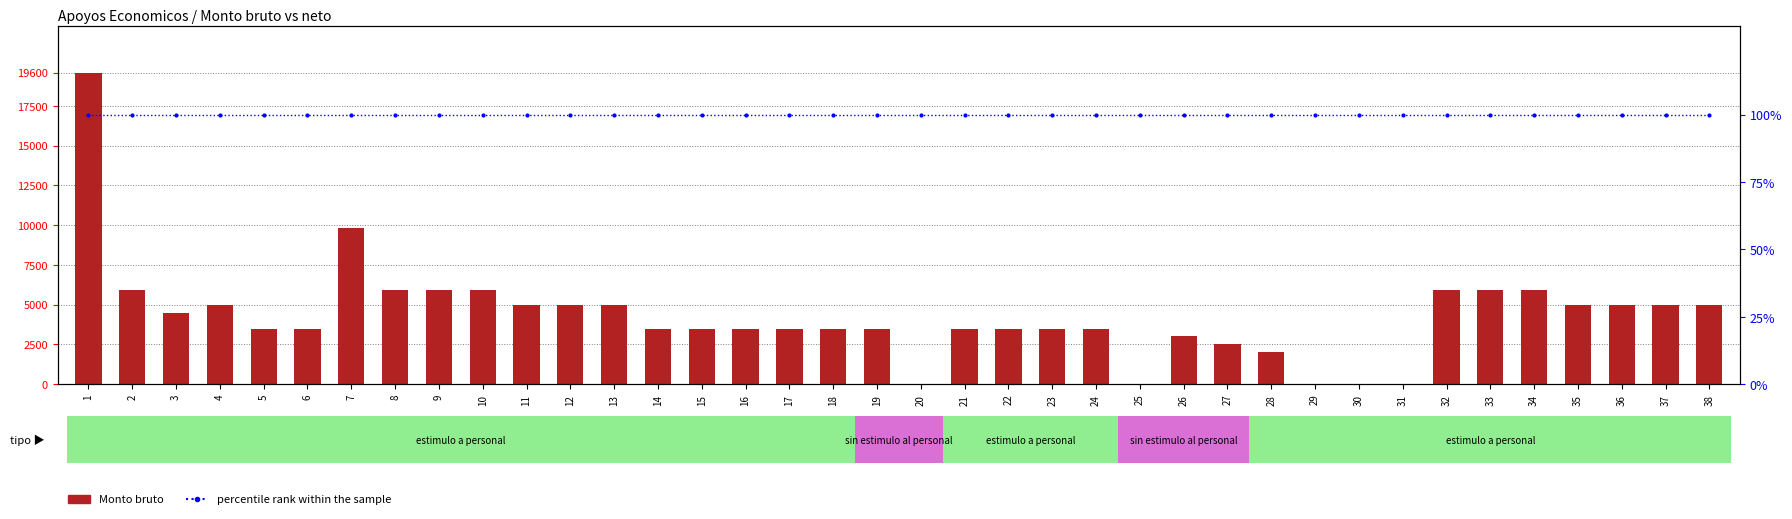

The value of Monto bruto at 29 is 0. True or false?

True